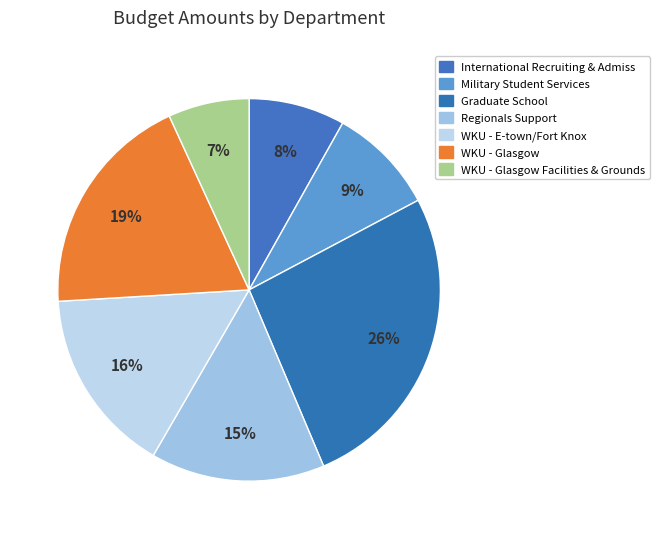

How many segments does this pie chart have?

7